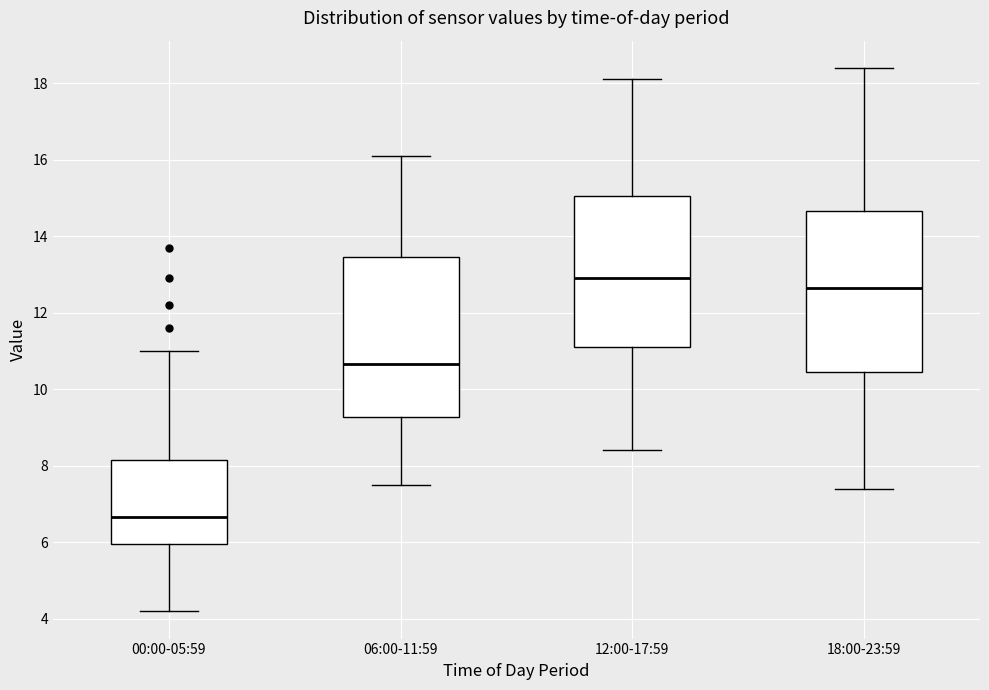

Which box's median line is the lowest?

00:00-05:59